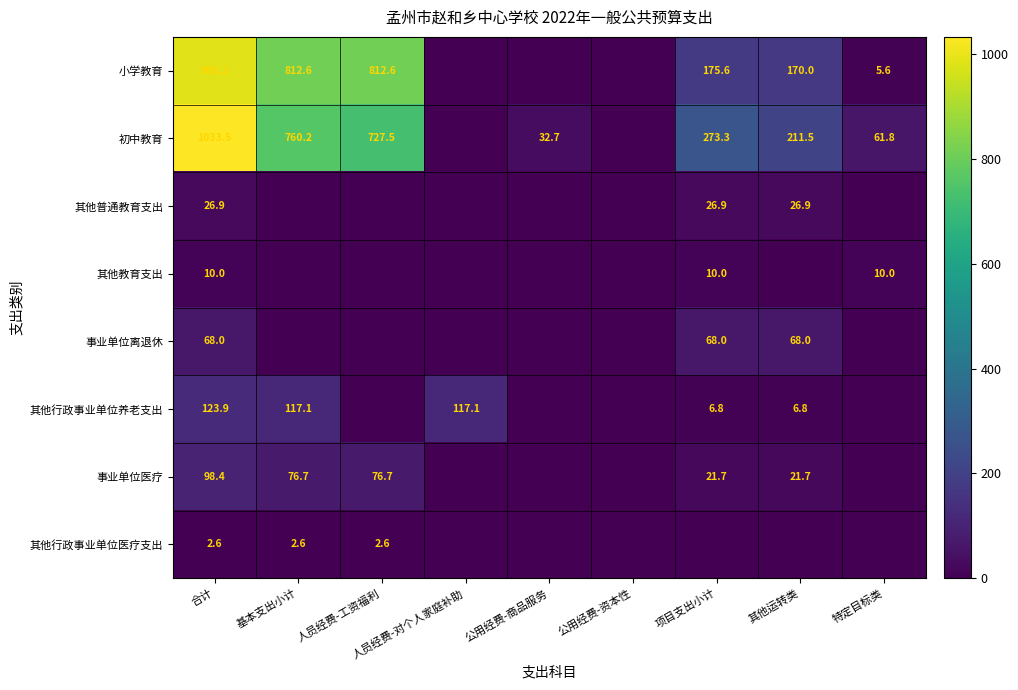

Is it true that 事业单位医疗 equals 21.7 at 其他运转类?

True